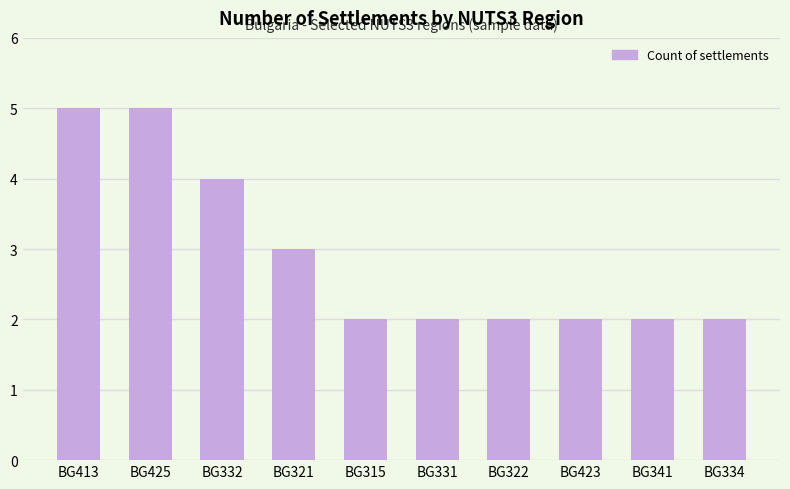

Reading right to left, transcribe all the data shown in this chart.

2	2	2	2	2	2	3	4	5	5